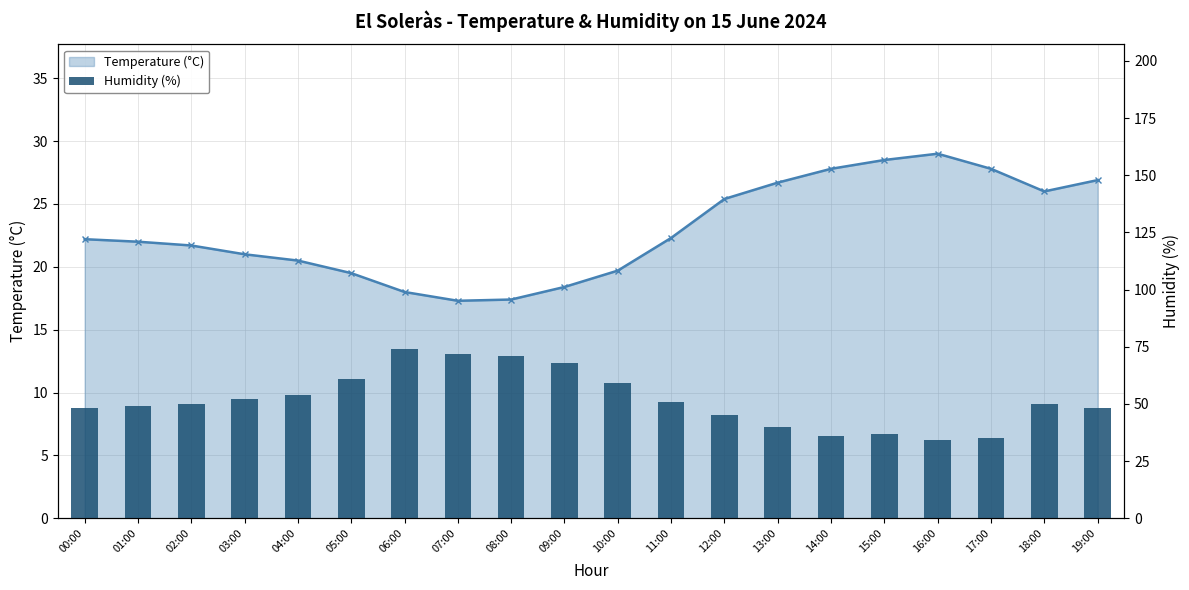

What is the sum of all Temperature (°C) values?

458.1